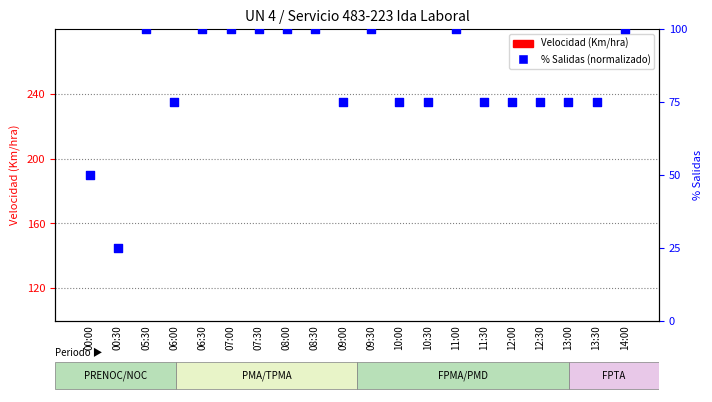

Which series contains the highest Y value?

% Salidas (norm)